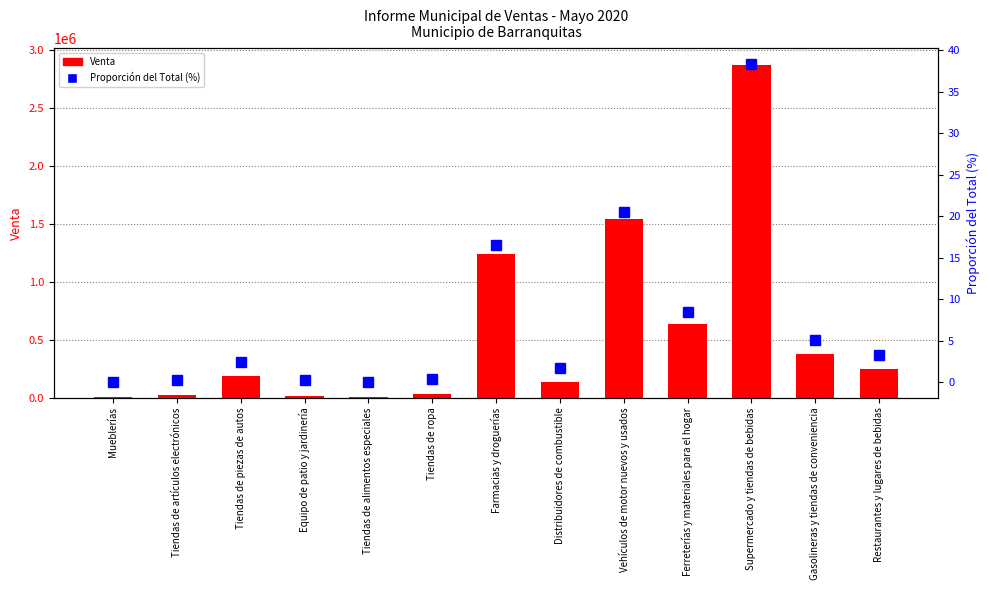

Between Supermercado y tiendas de bebidas and Gasolineras y tiendas de conveniencia, which series saw the biggest shift?

Venta